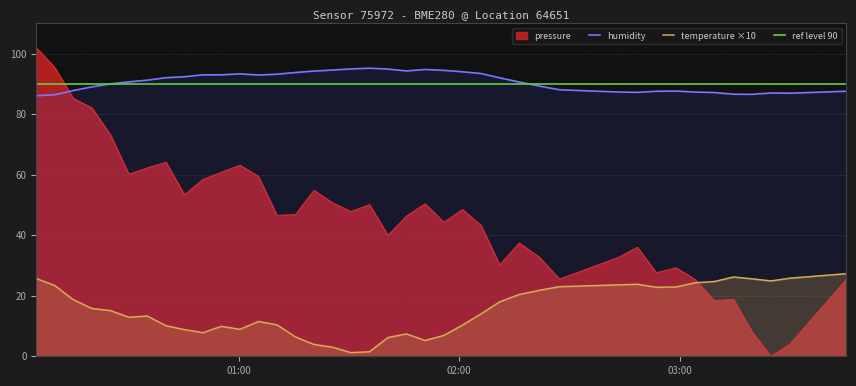

How many positive values does the pressure series have?

39